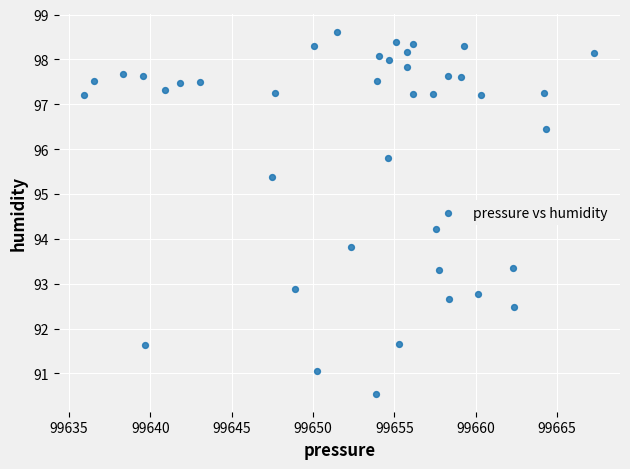

What is the range of X values (max minus min)?

31.4